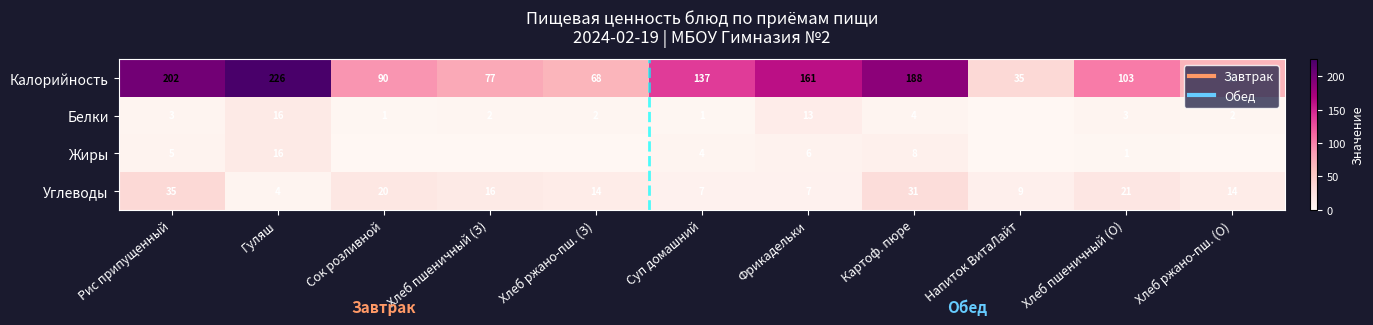

Between Сок розливной and Хлеб ржано-пш. (О), which series saw the biggest shift?

Калорийность